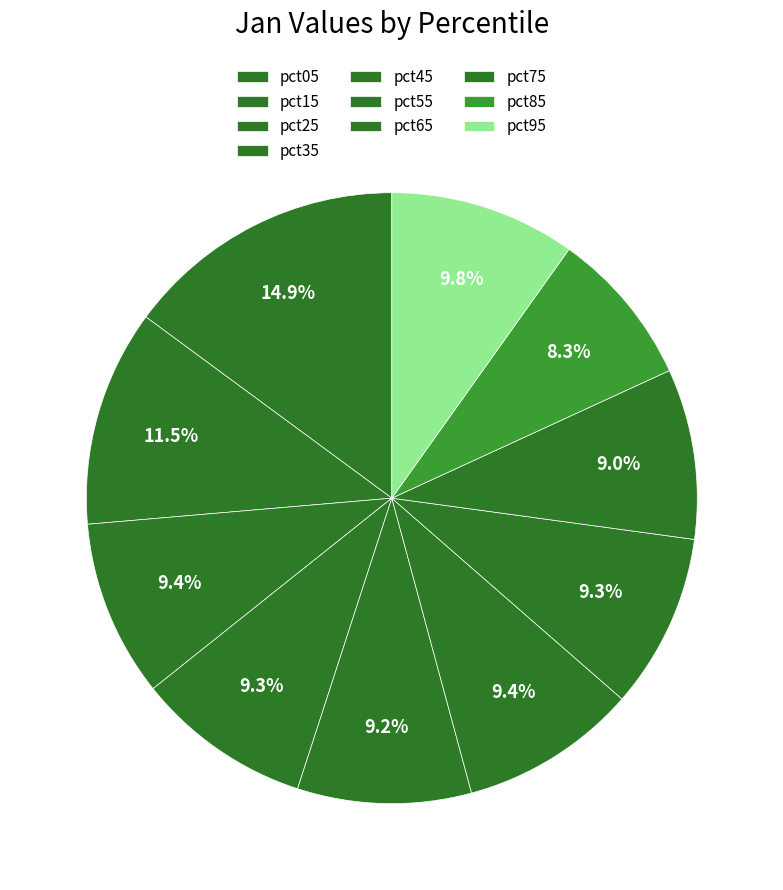

Count the number of slices in the pie.

10